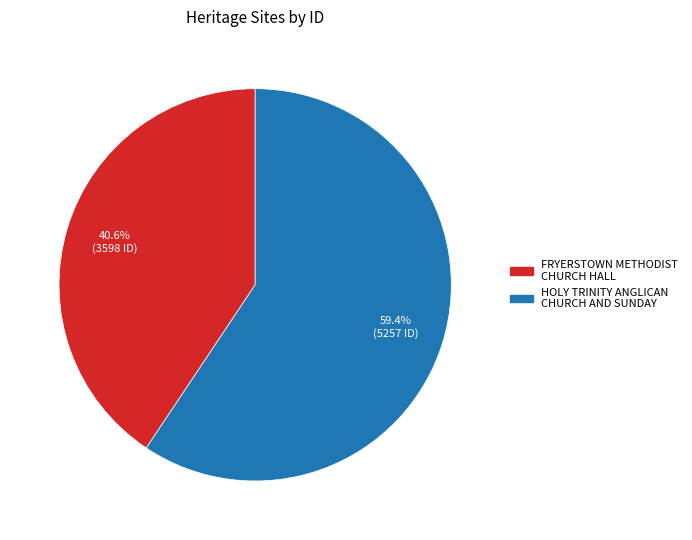

Is there a majority slice in this chart?

Yes